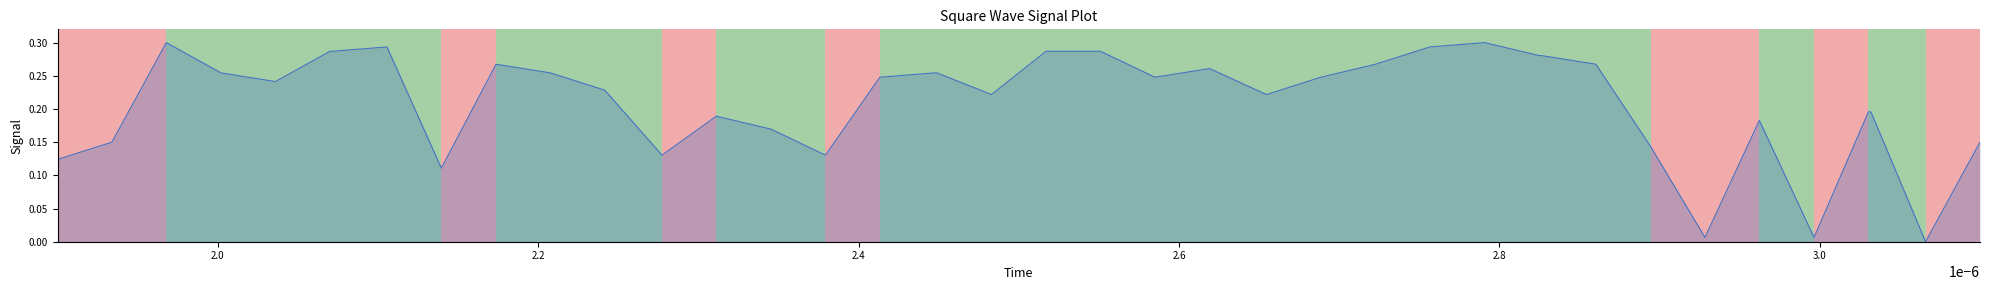

How many lines are shown in the chart?

1